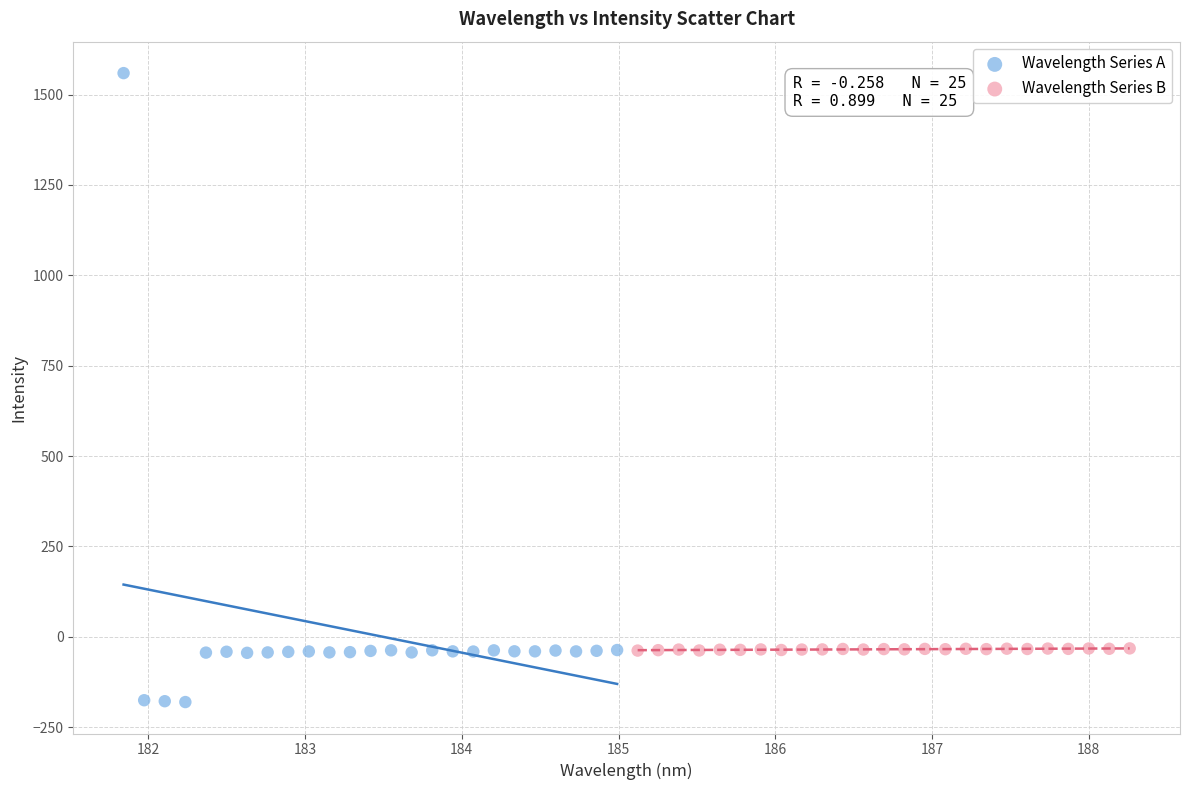

Which series has the largest Y range (max minus min)?

Wavelength Series A